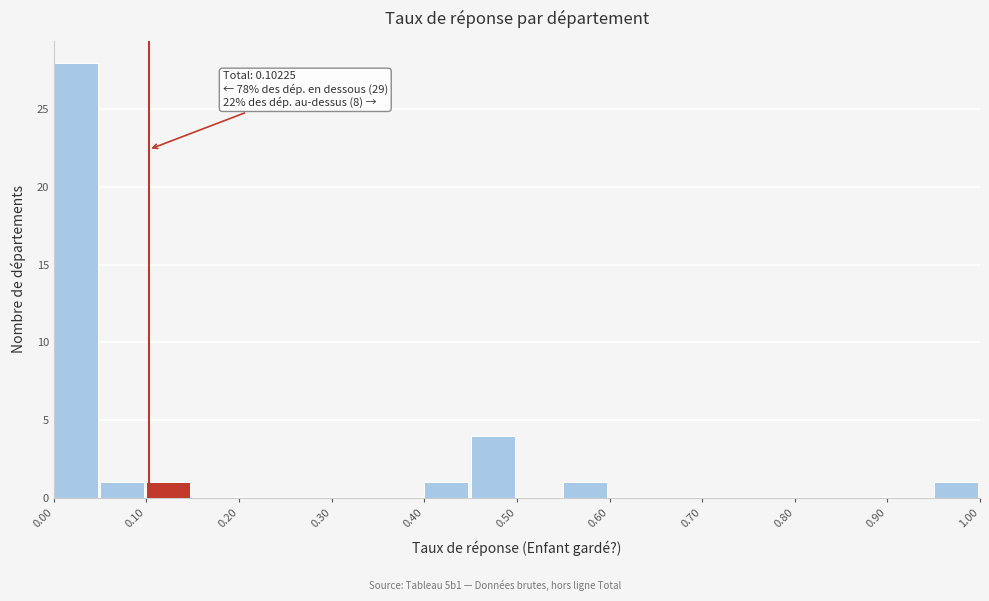

Over which range of the x-axis is the bar tallest?

0.00 to 0.05